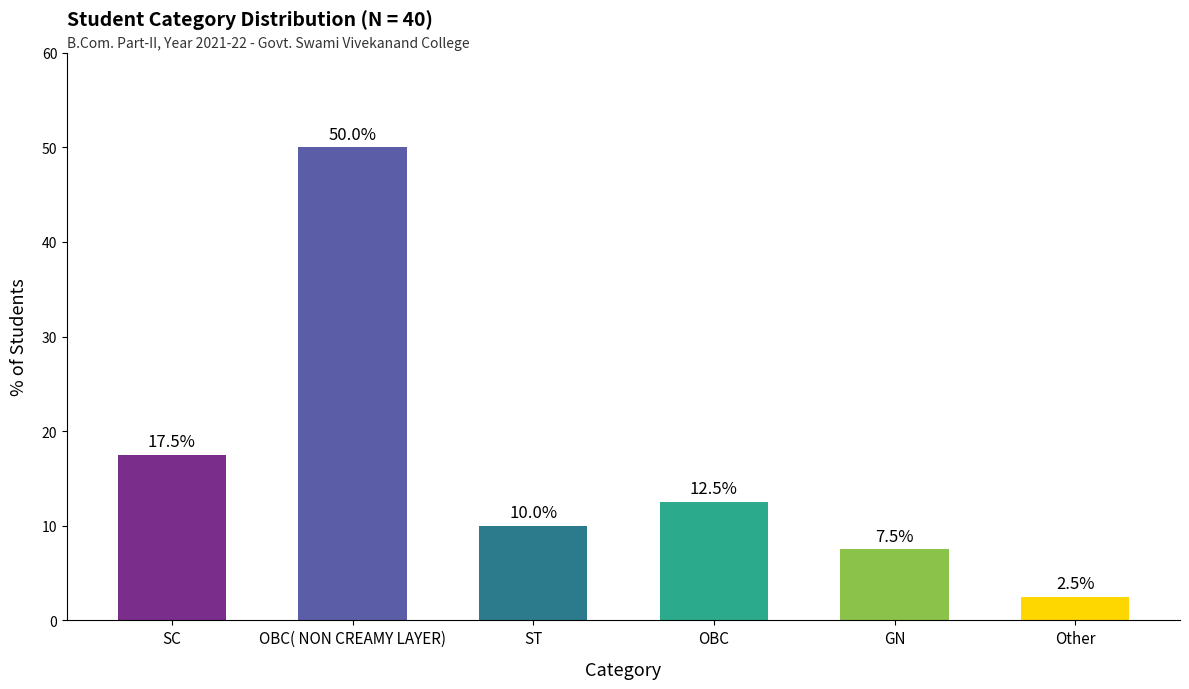

Which category has the lowest value across all series?

Other